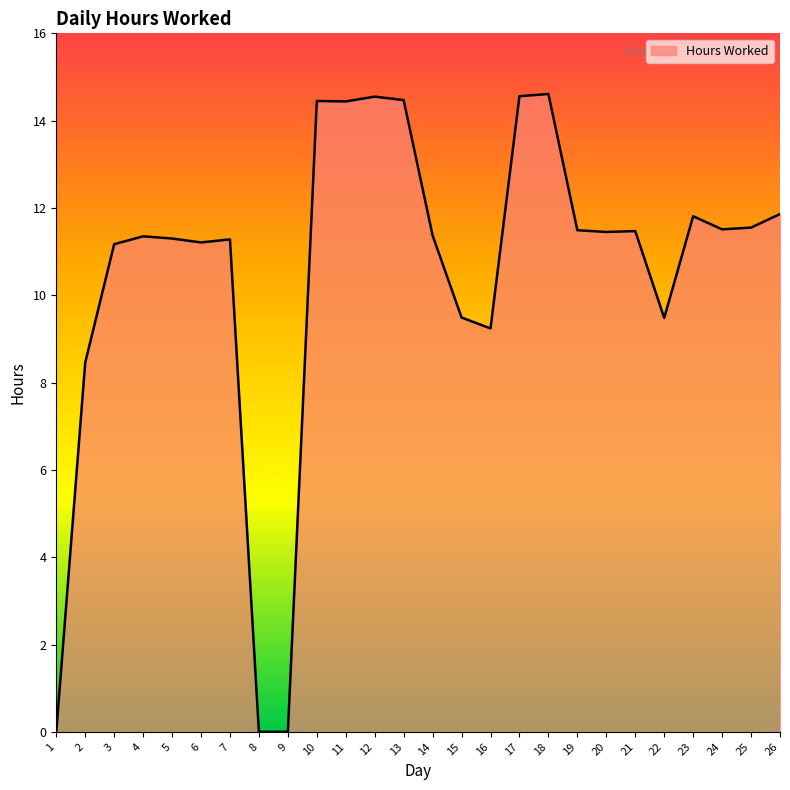

Between 7 and 22, which is larger?

7